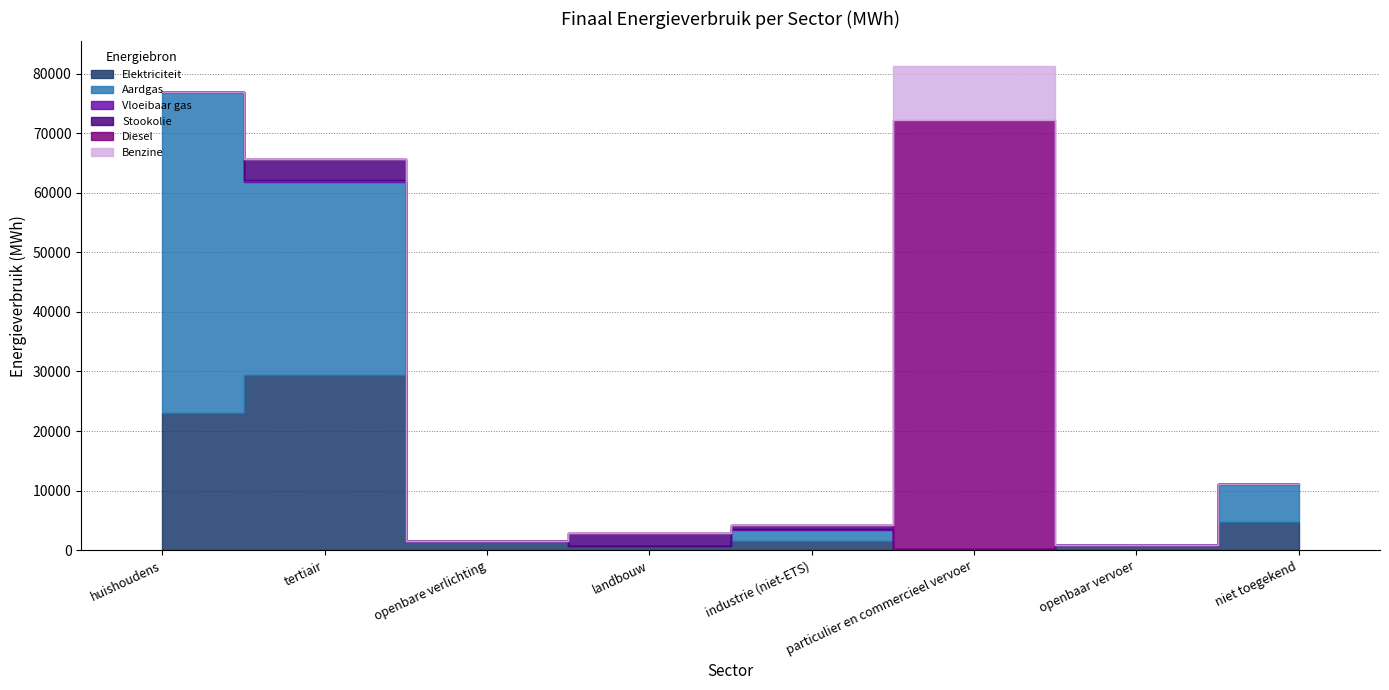

True or false: Diesel and Benzine cross at least once.

False